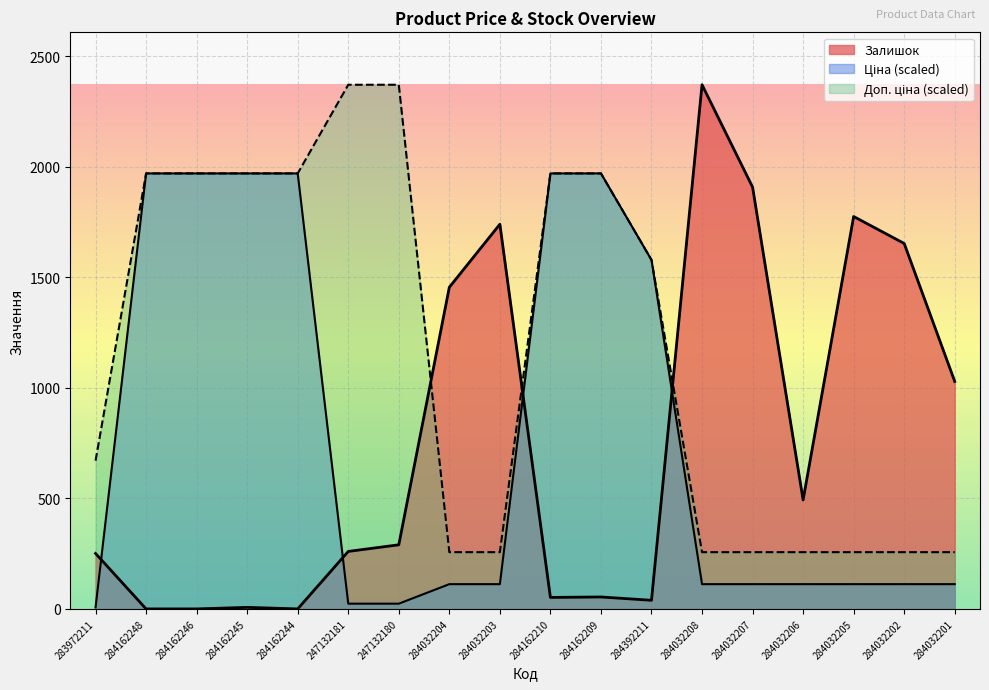

True or false: Доп. ціна and Ціна cross at least once.

False